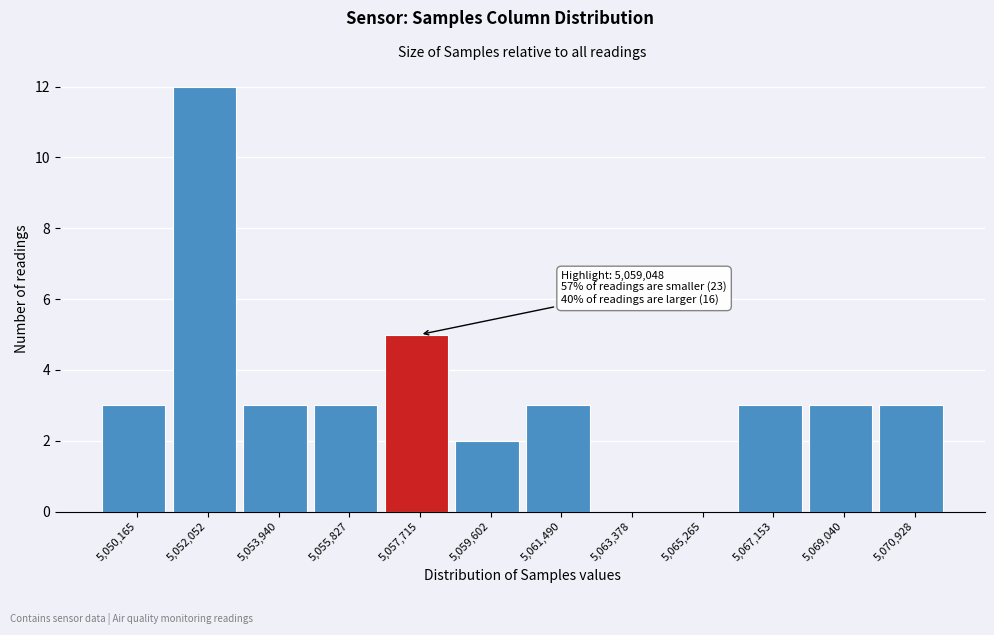

Reading right to left, list all the values displayed in this chart.

5,070,928=3	5,069,040=3	5,067,153=3	5,065,265=0	5,063,378=0	5,061,490=3	5,059,602=2	5,057,715=5	5,055,827=3	5,053,940=3	5,052,052=12	5,050,165=3